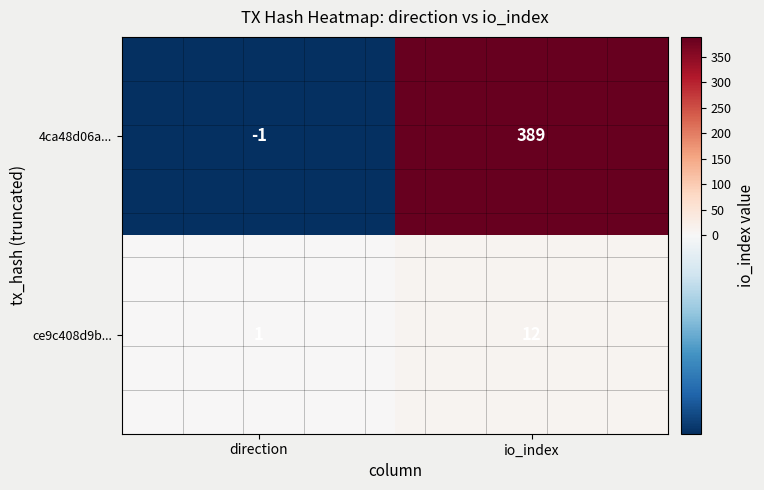

True or false: 4ca48d06a... has a value of 257 at io_index.

False